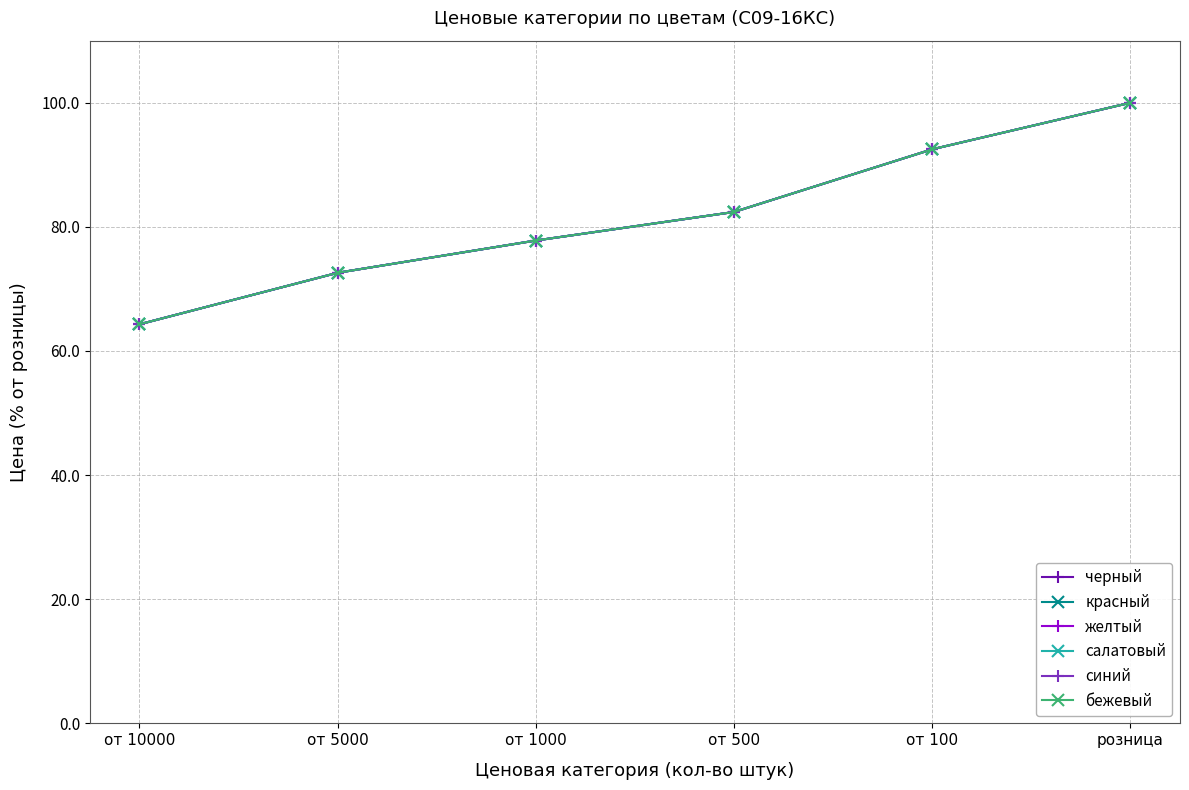

At от 10000, list the series in order from smallest to largest.

черный, красный, желтый, салатовый, синий, бежевый